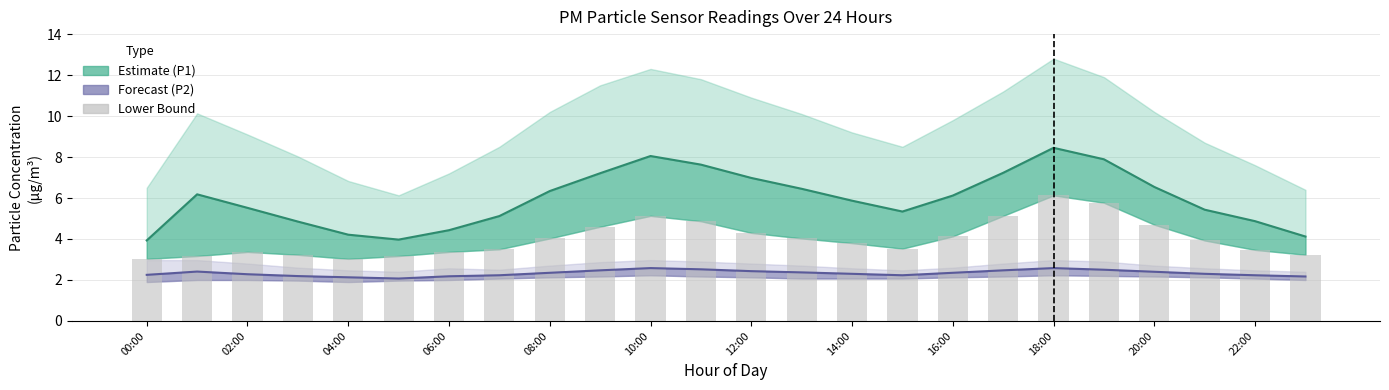

Reading left to right, extract all data points from this chart.

3.0	3.2	3.4	3.2	3.0	3.2	3.4	3.5	4.0	4.6	5.1	4.9	4.3	4.0	3.8	3.5	4.1	5.1	6.1	5.8	4.7	3.9	3.5	3.2